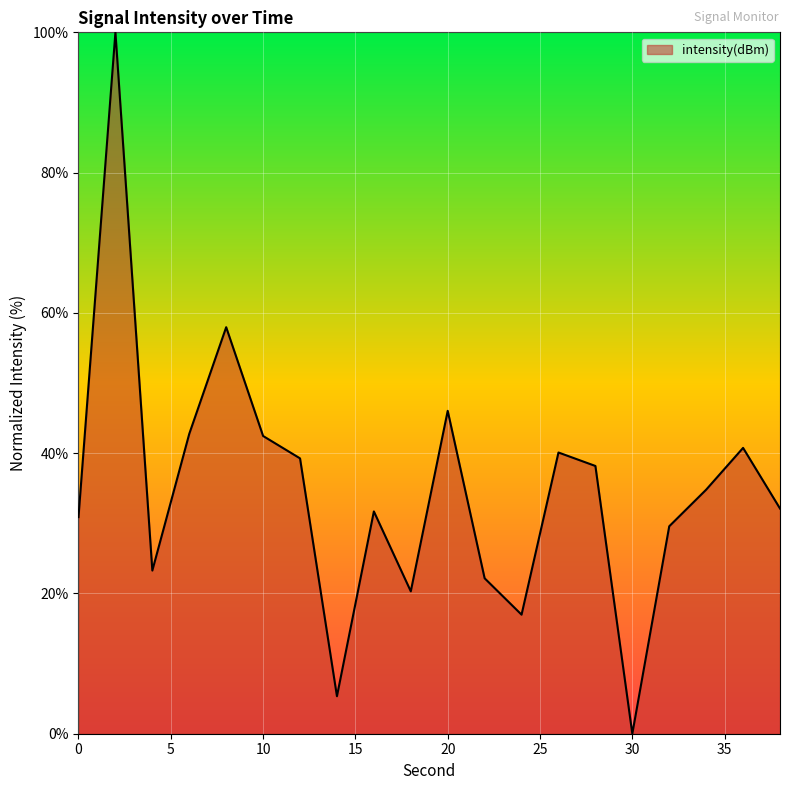

What is the greatest value displayed?

100.0